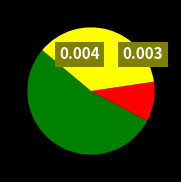

Does any single category account for the majority?

Yes